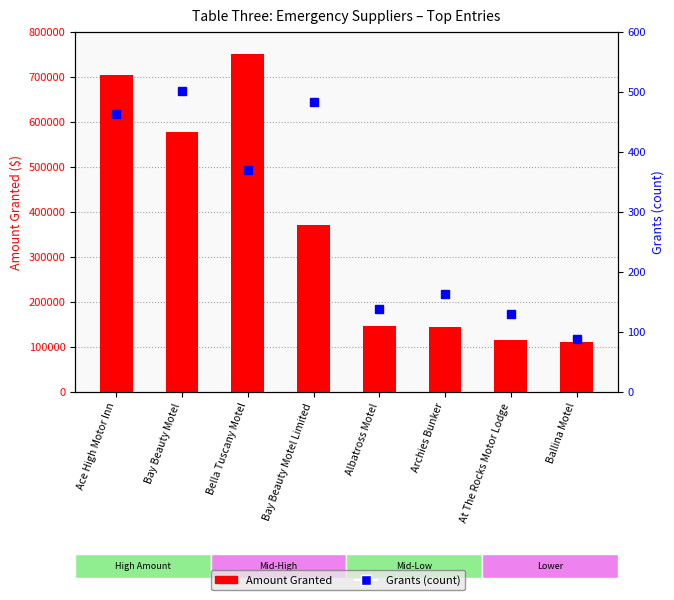

Count the number of categories in the chart.

8